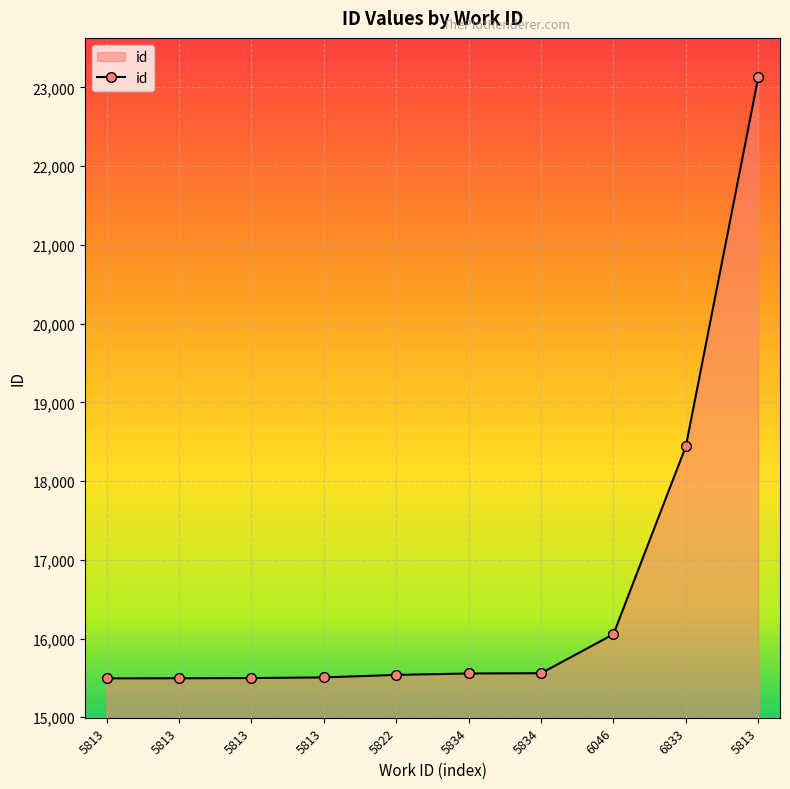

How many lines are shown in the chart?

1